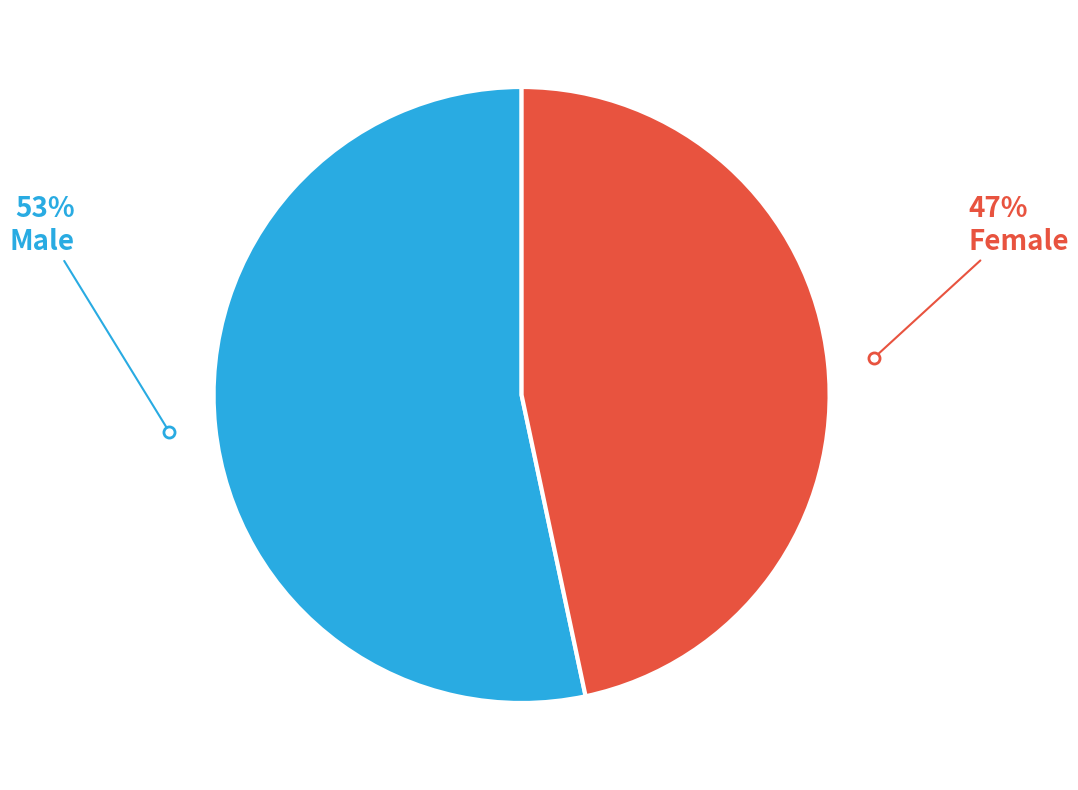

How many segments does this pie chart have?

2